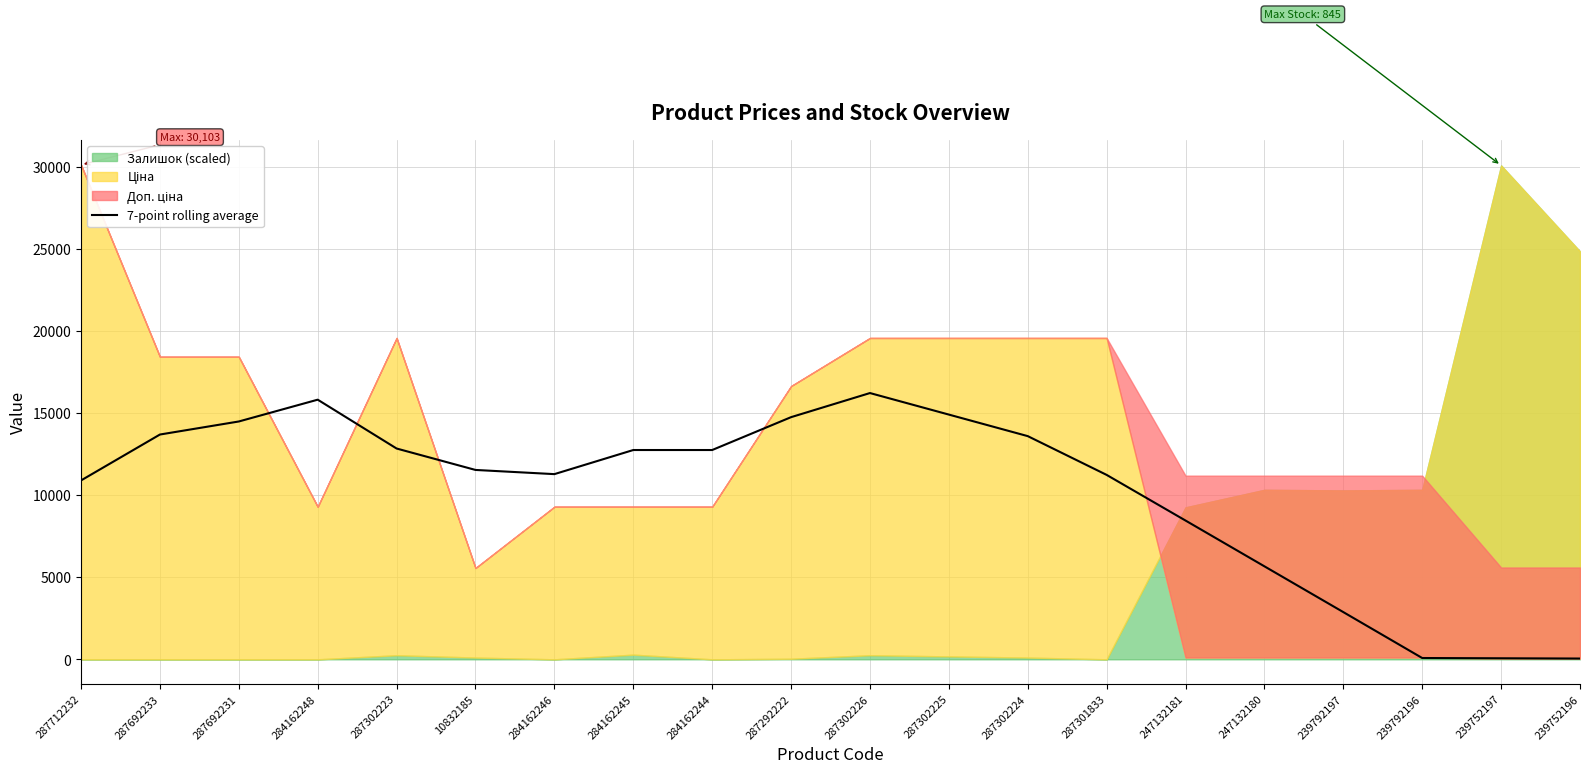

Which has a higher value, 239752197 or 284162244?

284162244